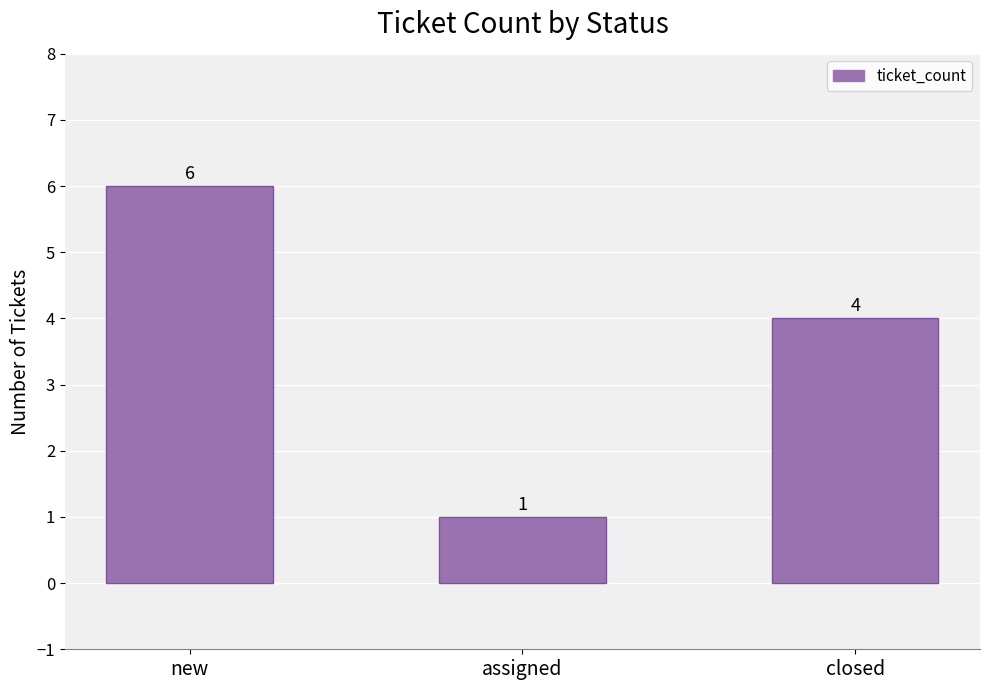

Reading right to left, extract all data points from this chart.

4	1	6